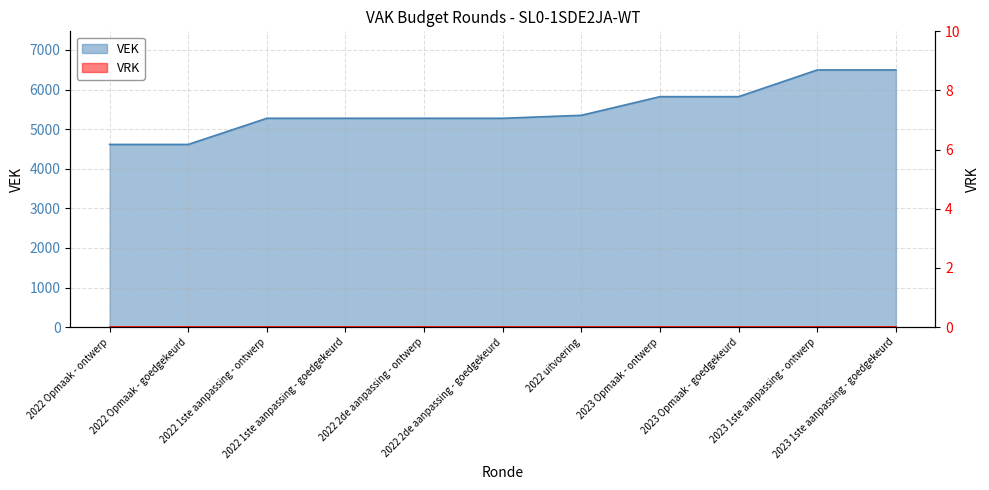

The value at 2022 2de aanpassing - ontwerp is 7542. True or false?

False